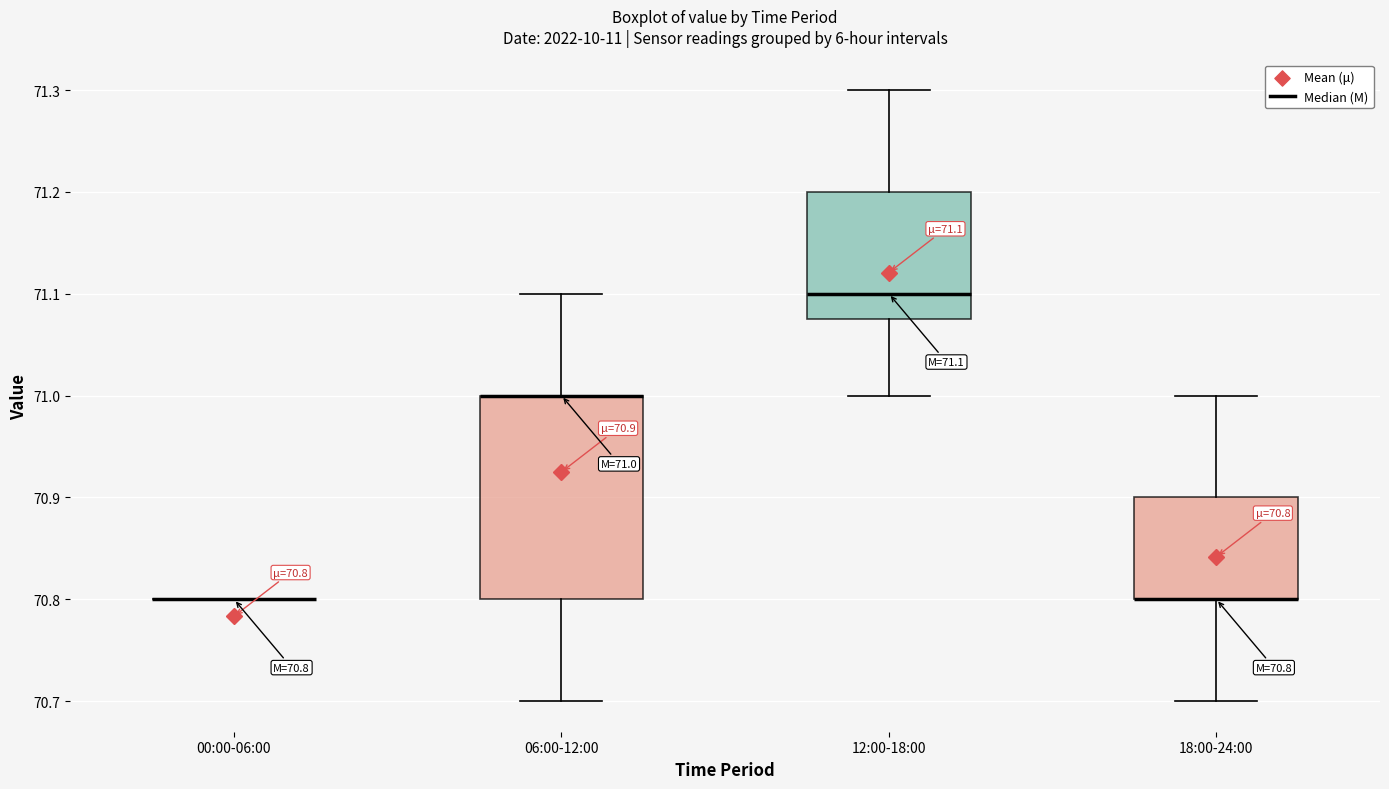

Which box is the tallest, from its lower edge to its upper edge?

06:00-12:00